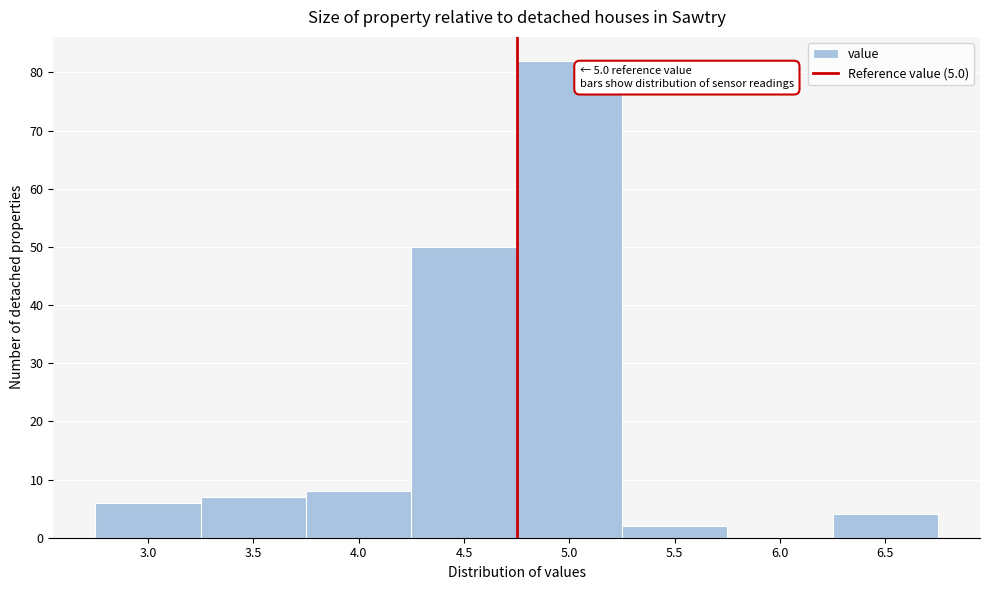

Reading right to left, what are all the values shown in this chart?

6.5=4	6.0=0	5.5=2	5.0=82	4.5=50	4.0=8	3.5=7	3.0=6